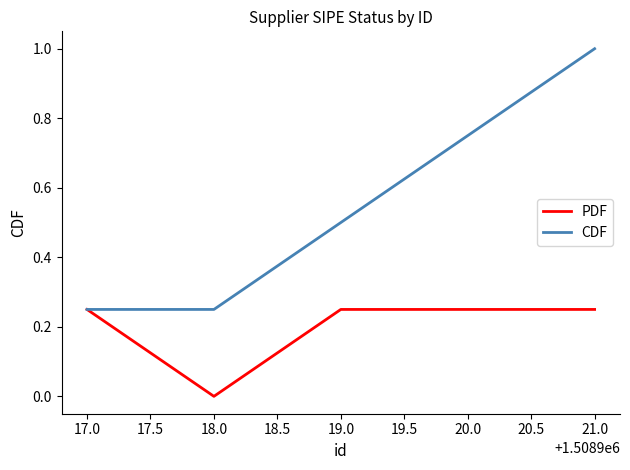

At which category is the sum across all series the highest?

21.0